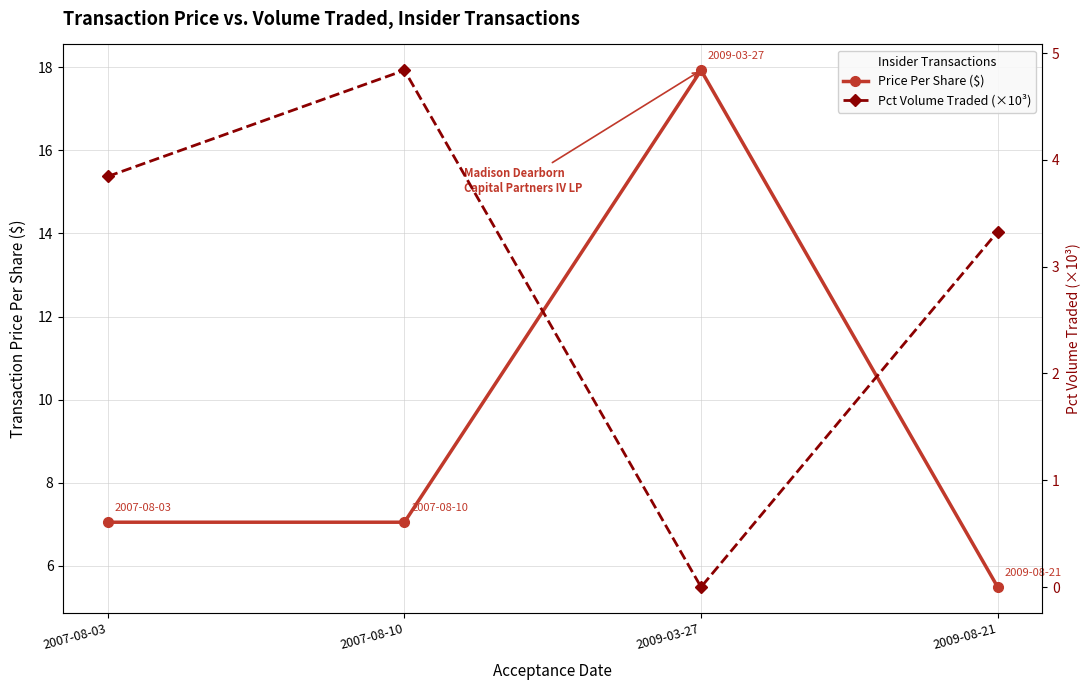

Which category has the lowest value across all series?

2009-03-27